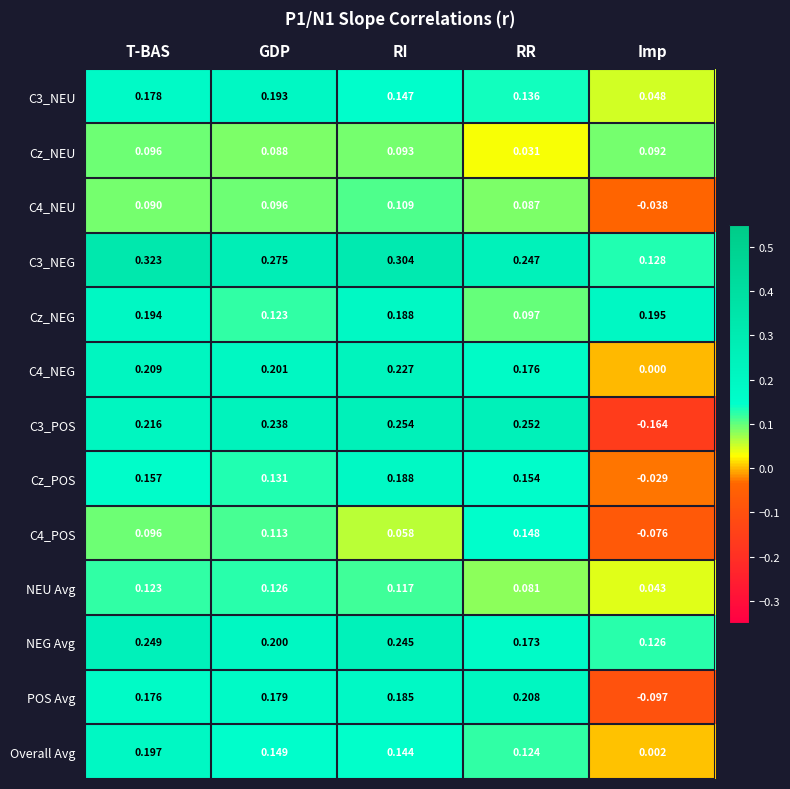

Rank the categories by POS Avg value from lowest to highest.

Imp, T-BAS, GDP, RI, RR